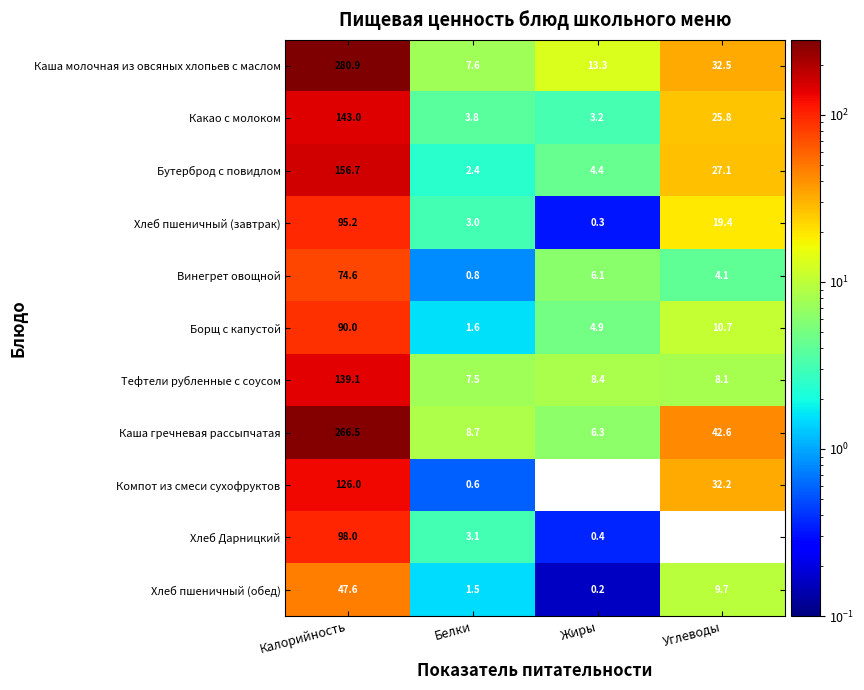

Which category has the highest value in the Компот из смеси сухофруктов series?

Калорийность